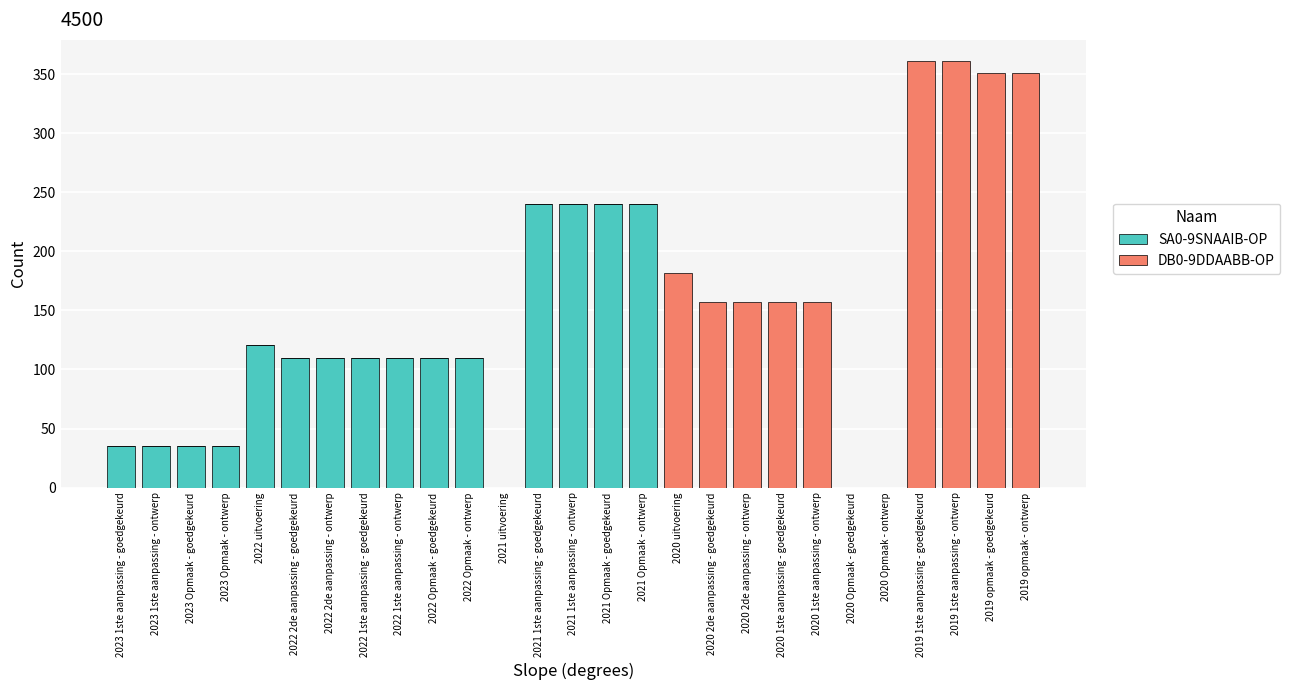

What is the total value across all series at 2023 Opmaak - goedgekeurd?

35